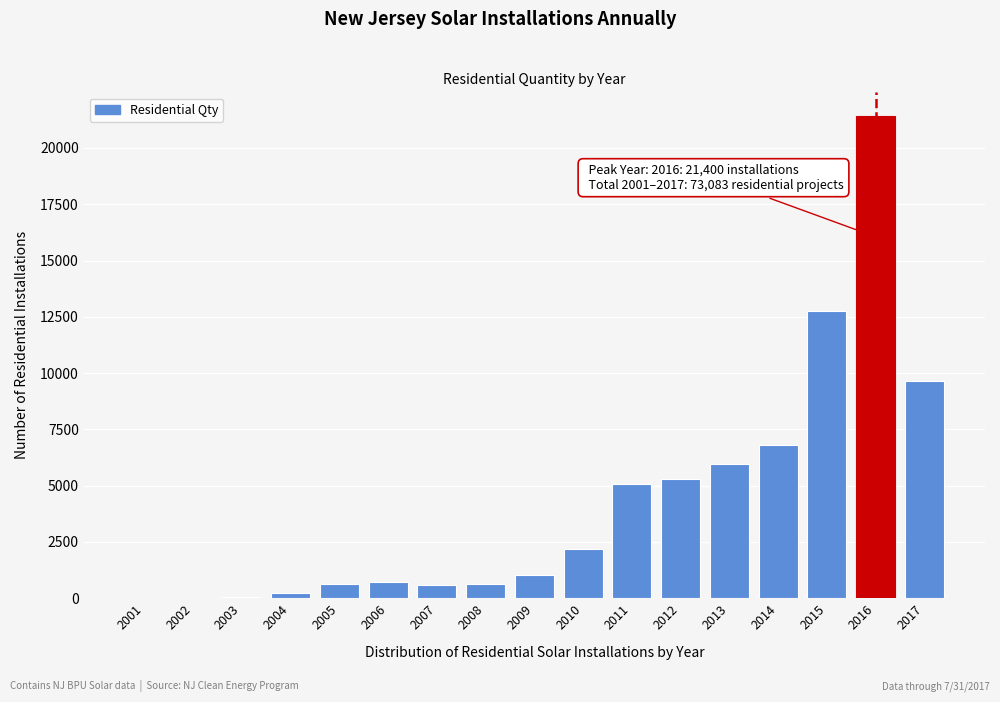

The chart shows a value of 3 at 2001. True or false?

True